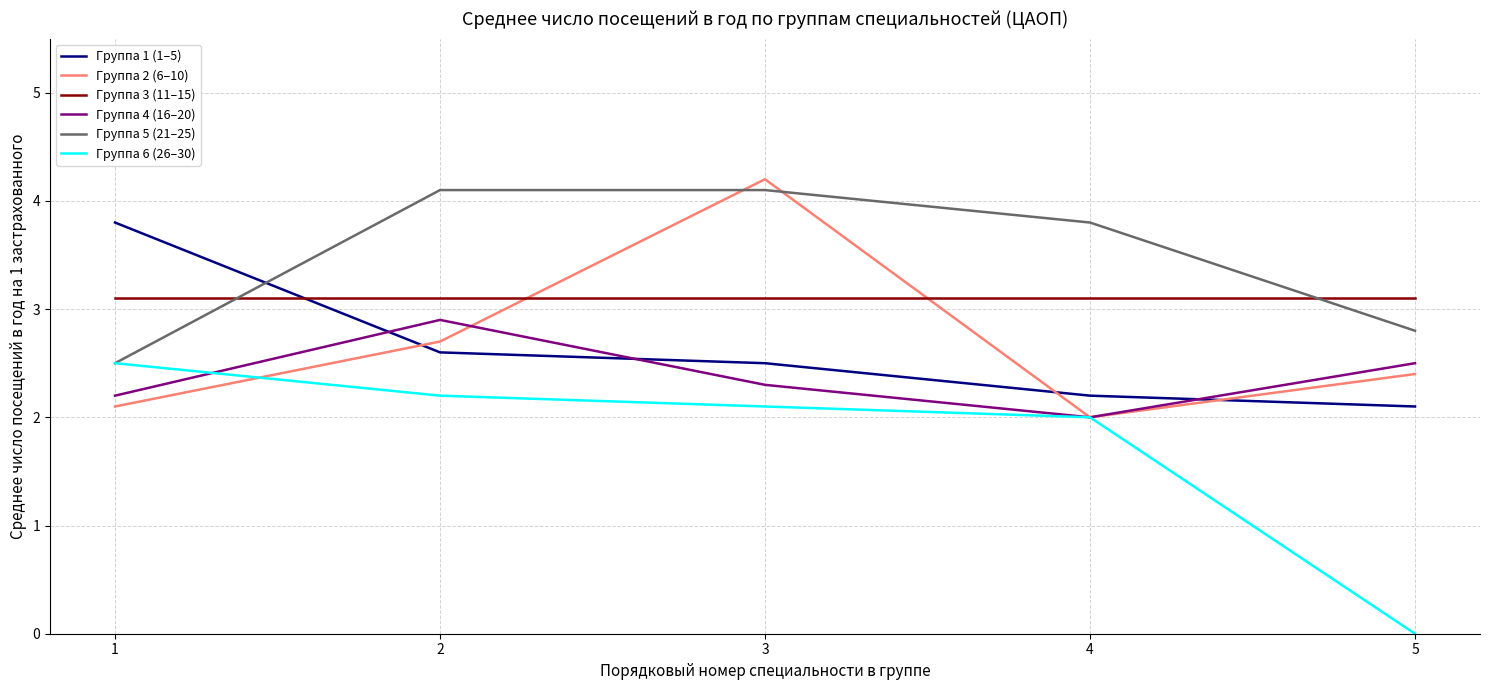

What is the greatest value displayed?

4.2